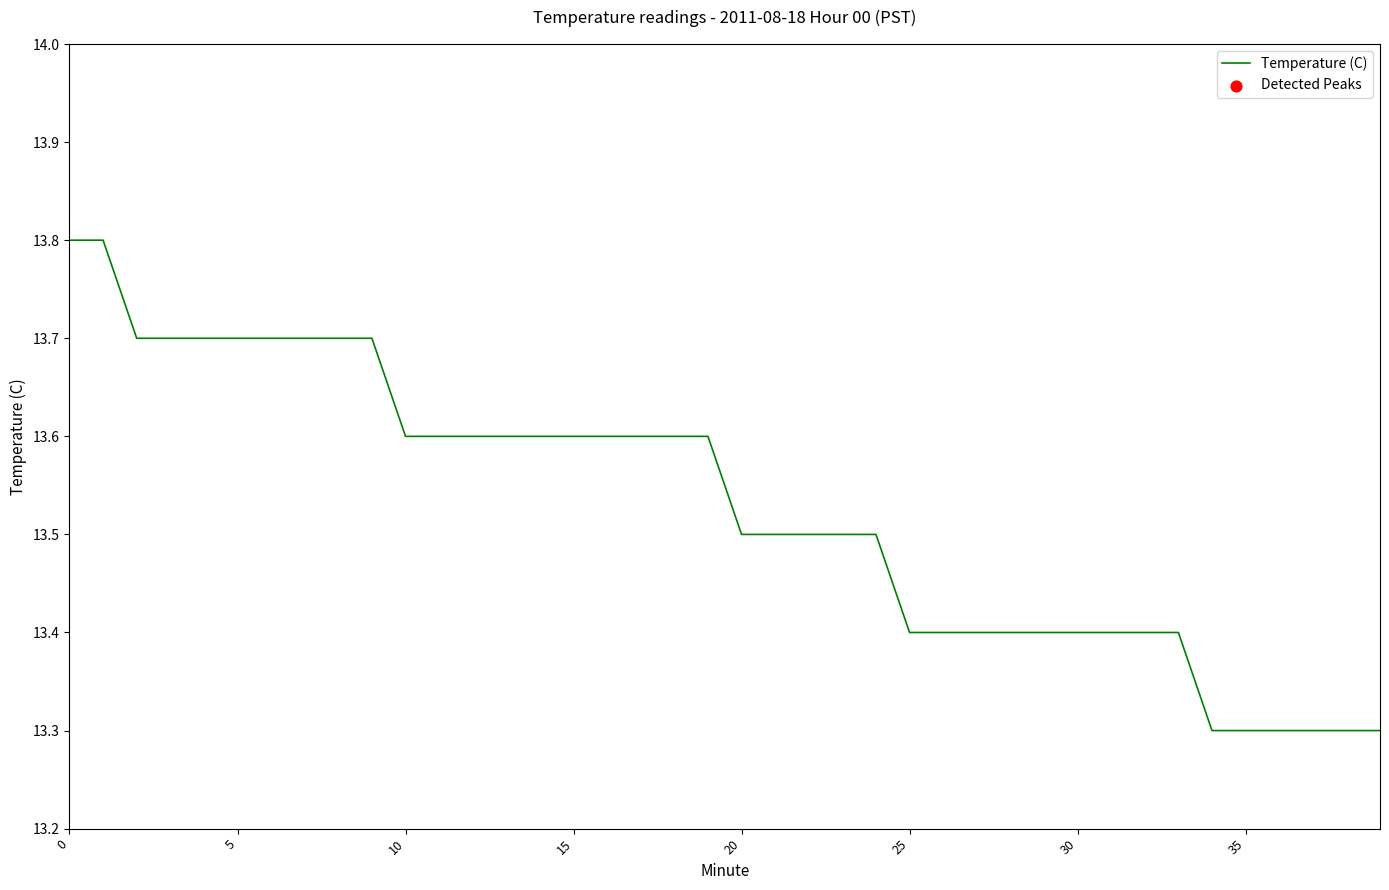

What is the difference between the maximum and minimum values?

0.5